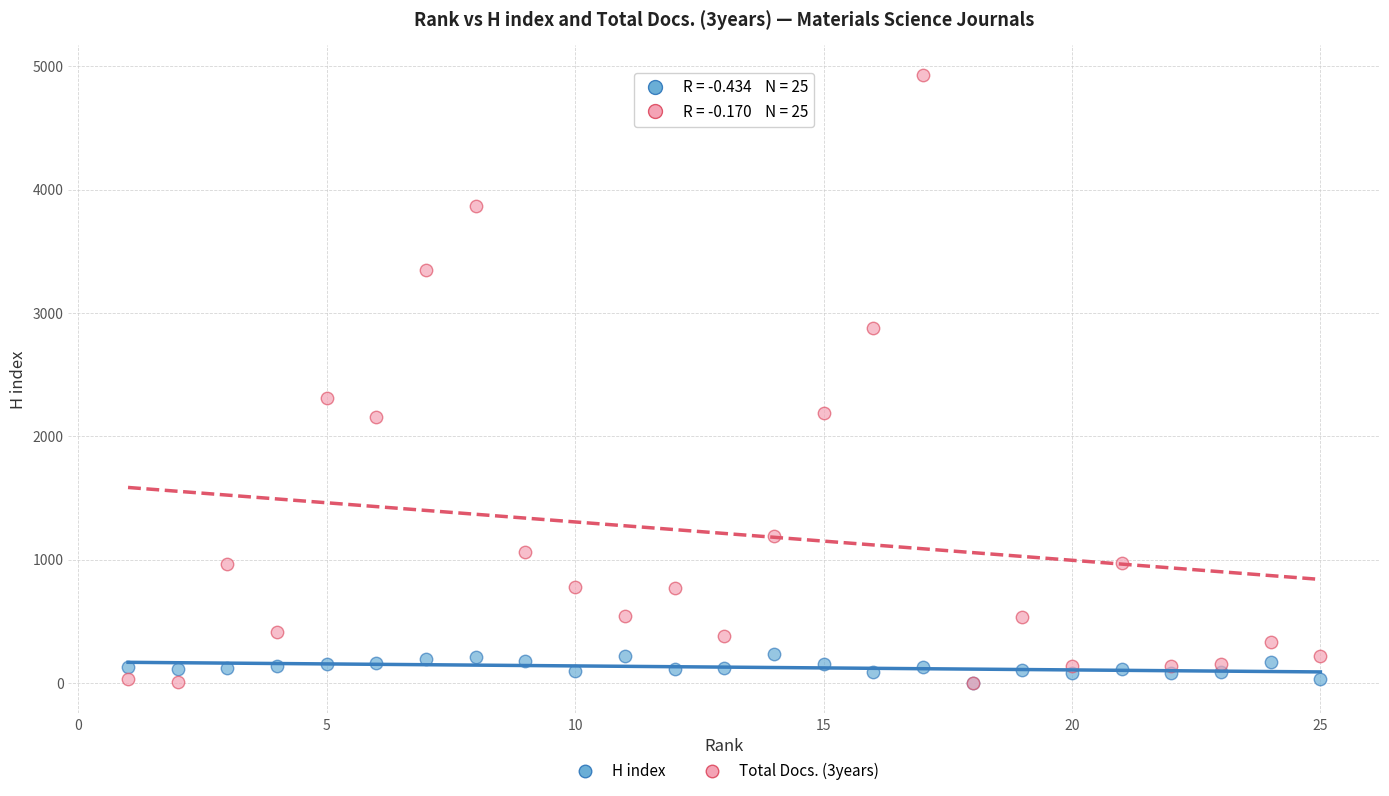

What are all the series names shown in the legend?

H index, Total Docs. (3years)